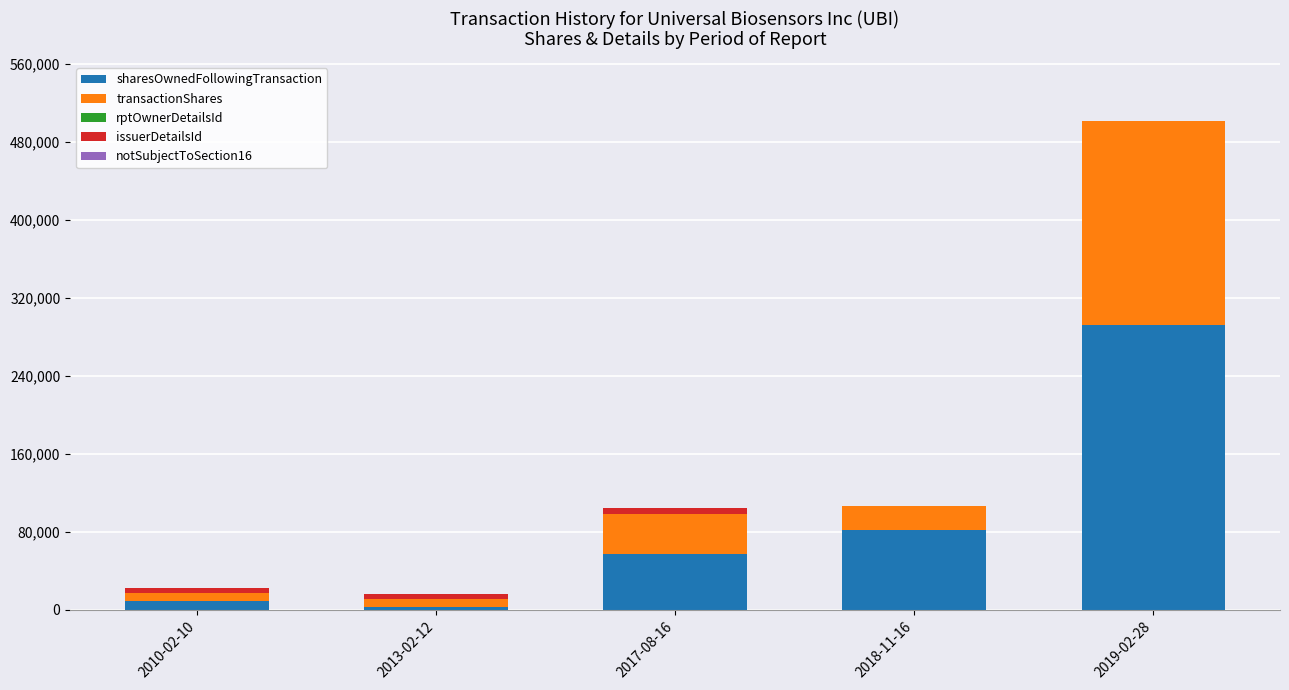

Are the bars horizontal?

No